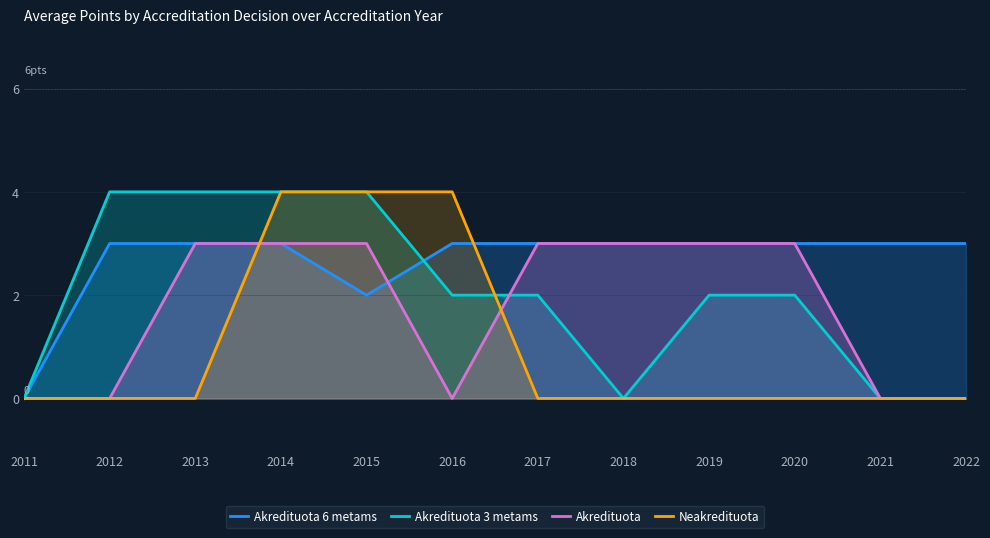

Which series changed the most between 2015 and 2022?

Akredituota 3 metams